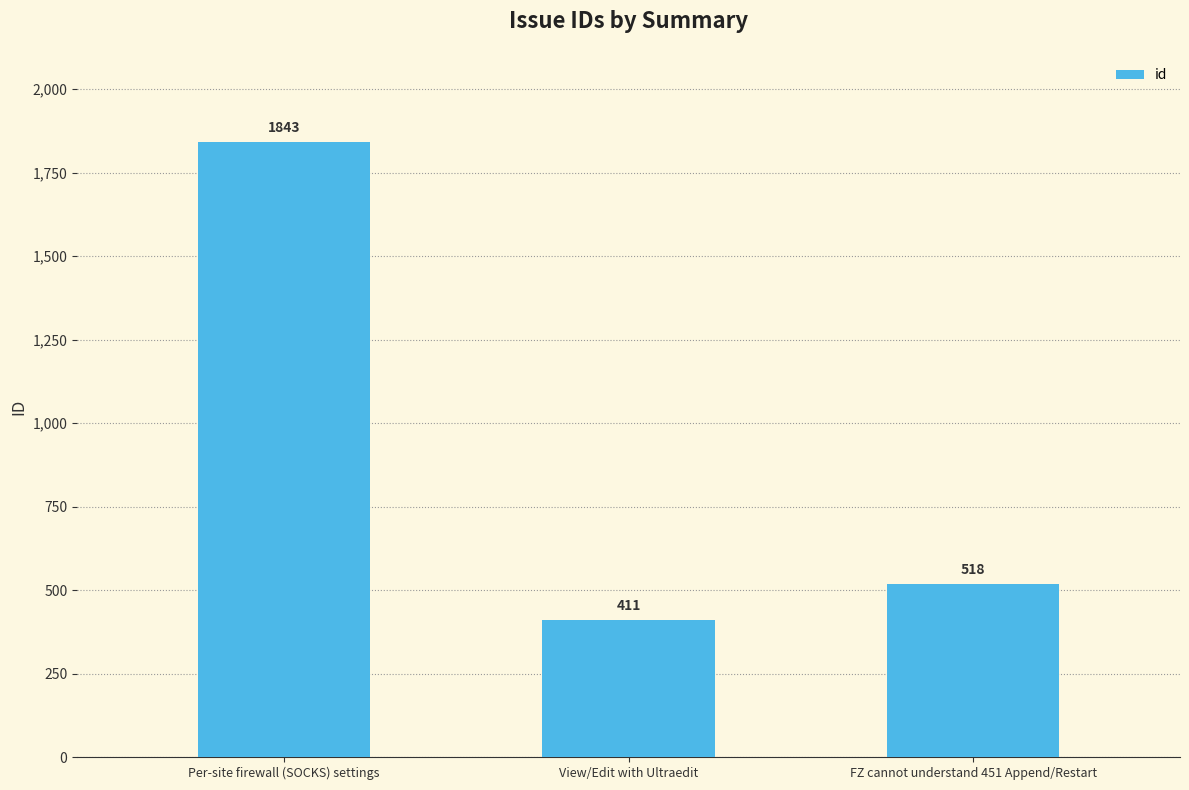

What is the label of the 2nd bar from the left?

View/Edit with Ultraedit